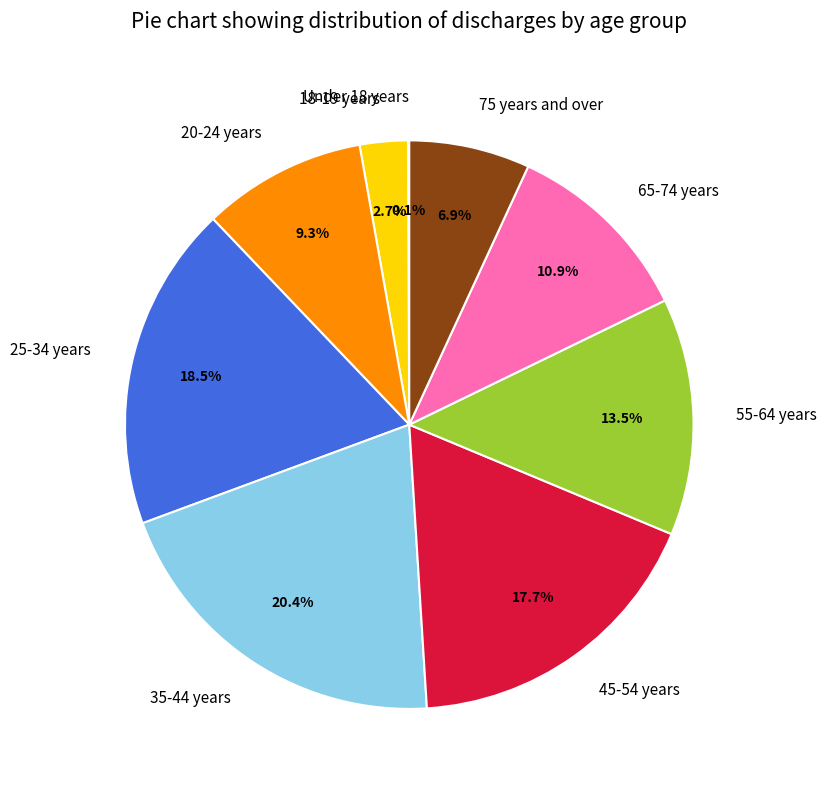

To the nearest percent, what portion does 20-24 years represent?

9%